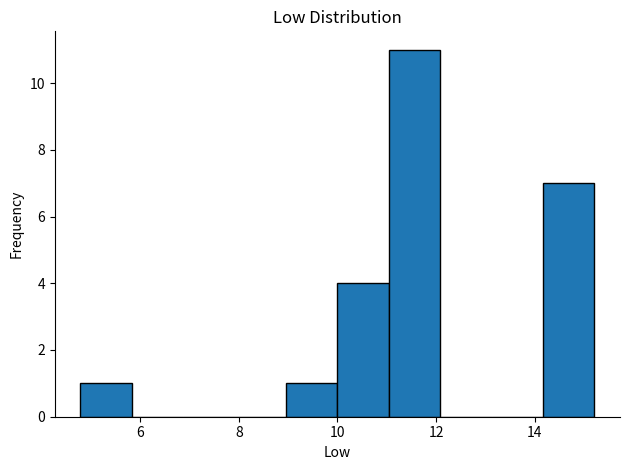

How tall is the bar that spans 11.0 to 12.0 on the x-axis? Neither the bar edges nor the heights are printed on the chart, so give them approximately, as read against the axes.

11